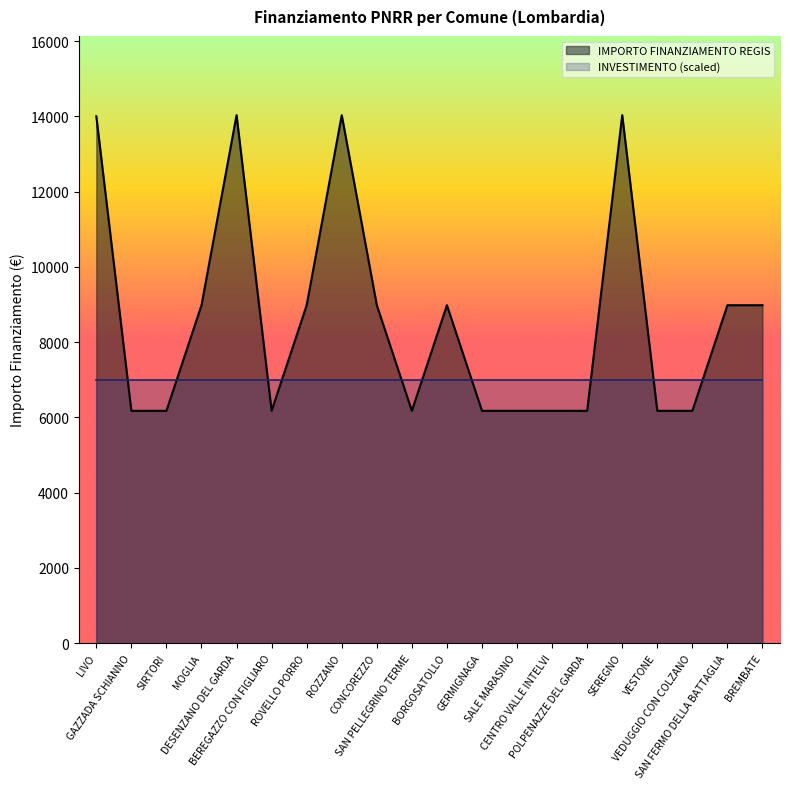

What value does the data have at SALE MARASINO?

6173.2